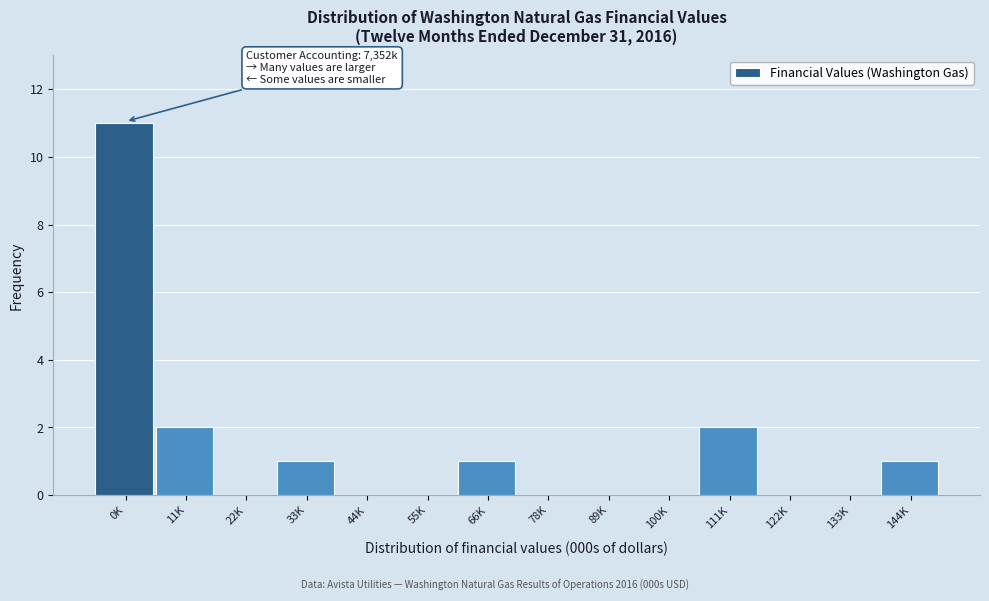

Reading left to right, extract all data points from this chart.

0K=11	11K=2	22K=0	33K=1	44K=0	55K=0	66K=1	78K=0	89K=0	100K=0	111K=2	122K=0	133K=0	144K=1